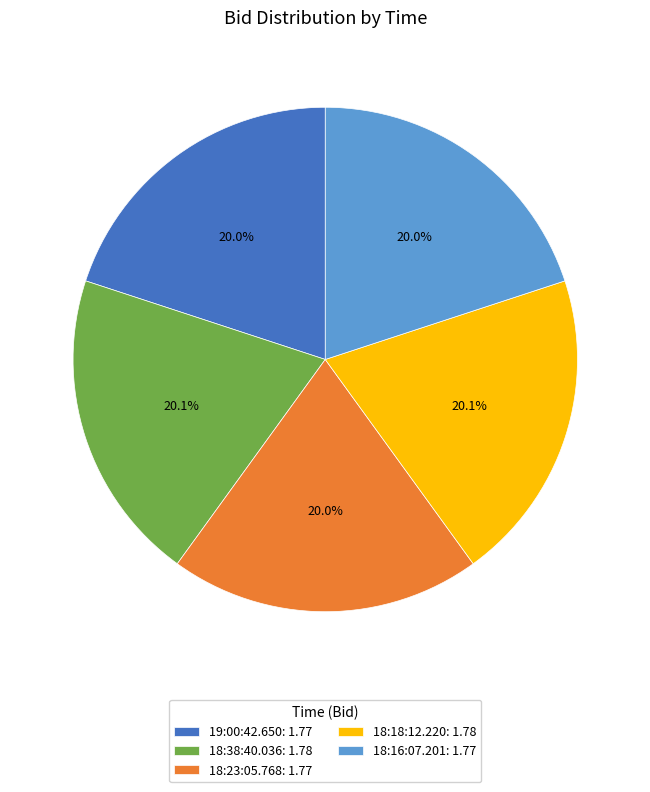

Approximately how many times larger is the value at 19:00:42.650: 1.77 compared to 18:38:40.036: 1.78?

1.0